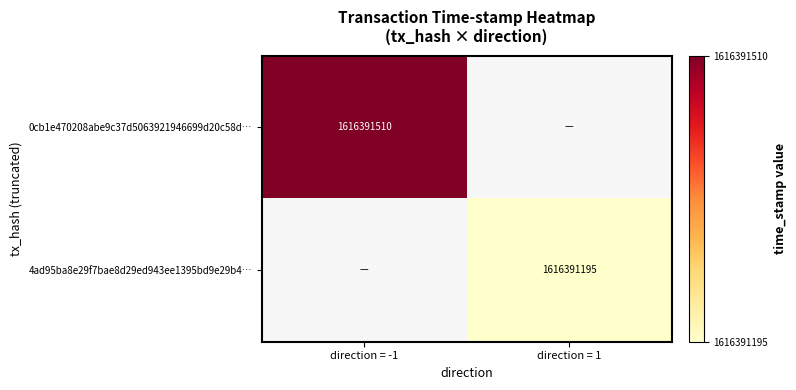

Rank the series by their average value, from highest to lowest.

tx_hash_0cb, tx_hash_4ad